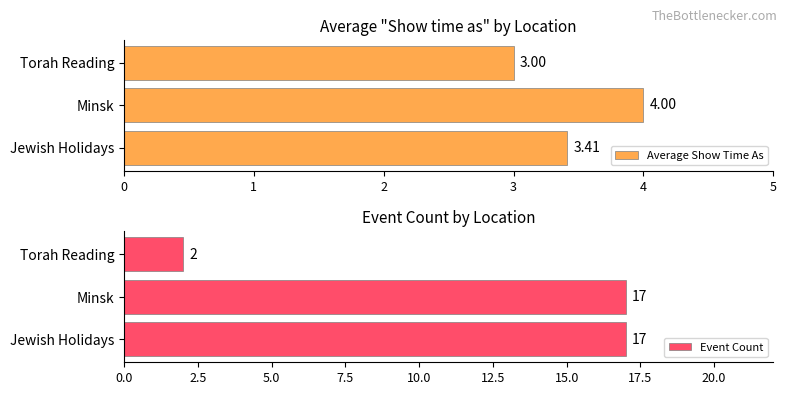

What is the average value of the Event Count series?

12